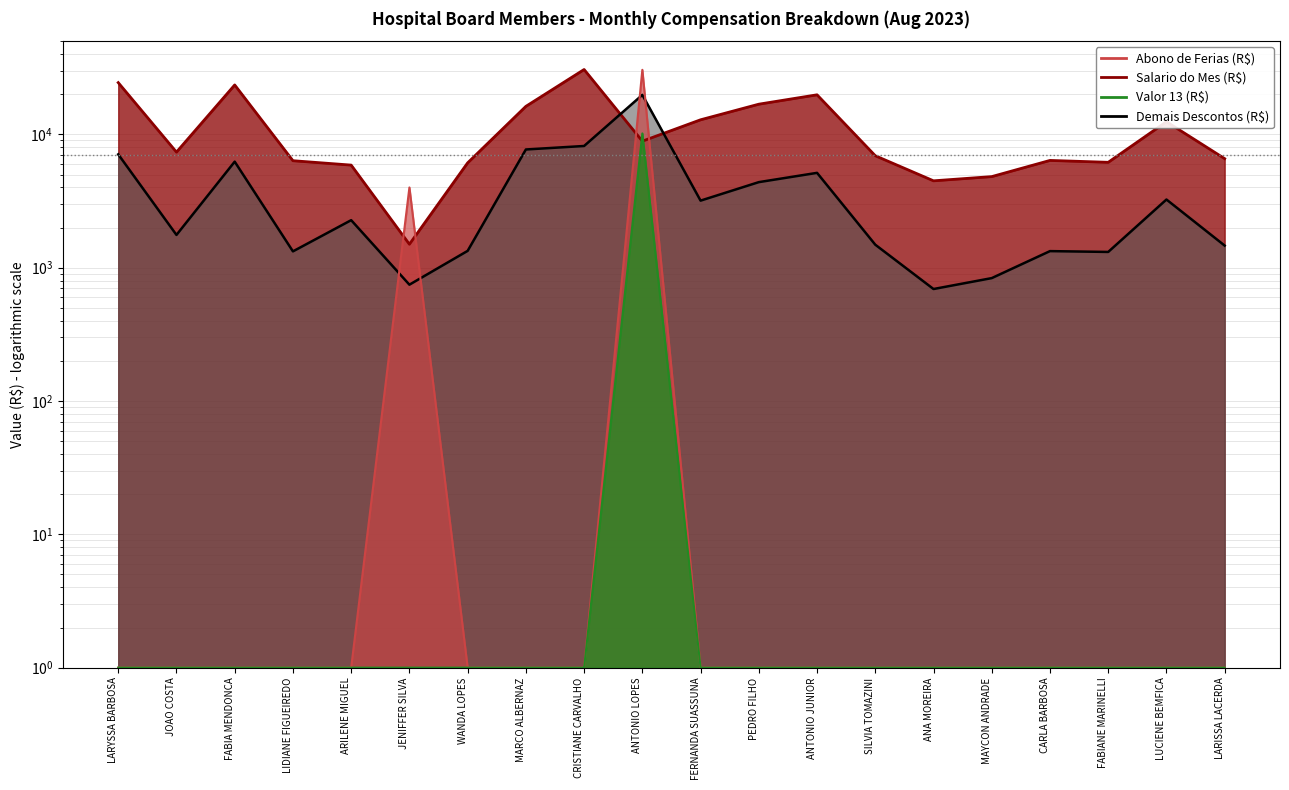

How many lines are shown in the chart?

4